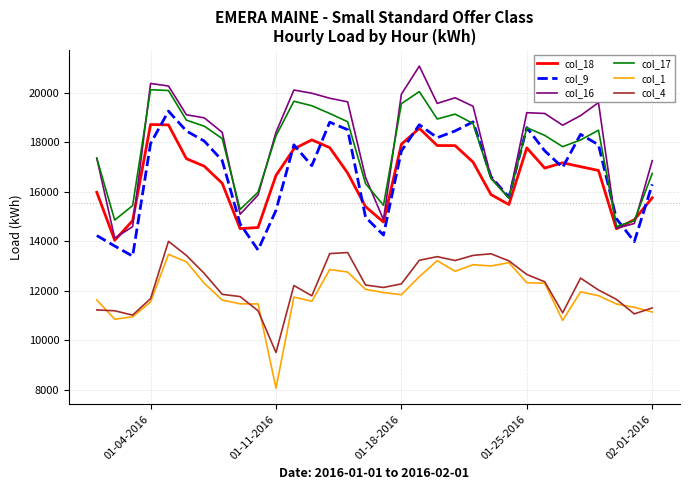

Which series has the widest spread of values?

col_16